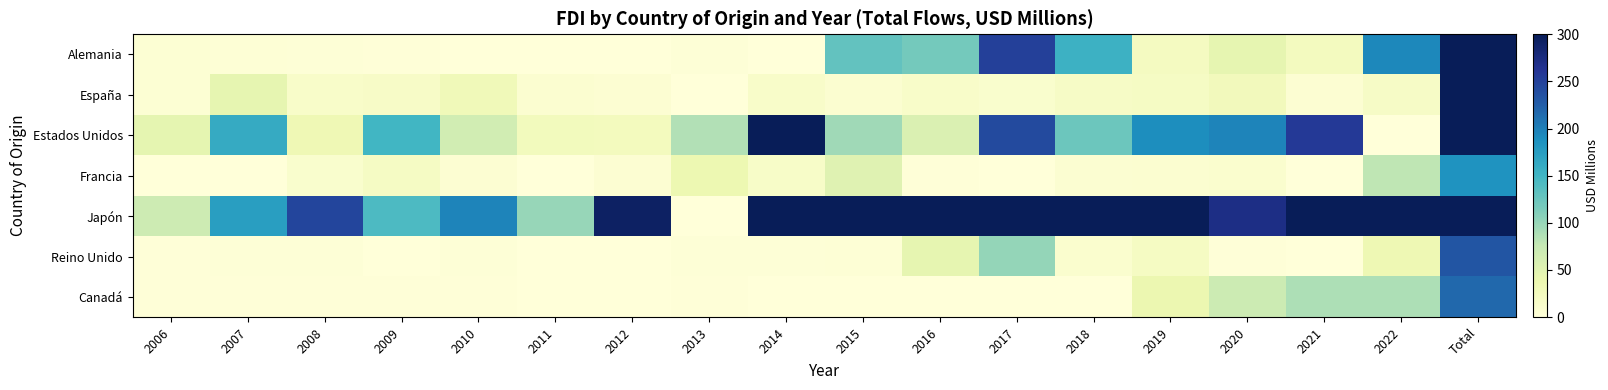

Count the number of categories in the chart.

18